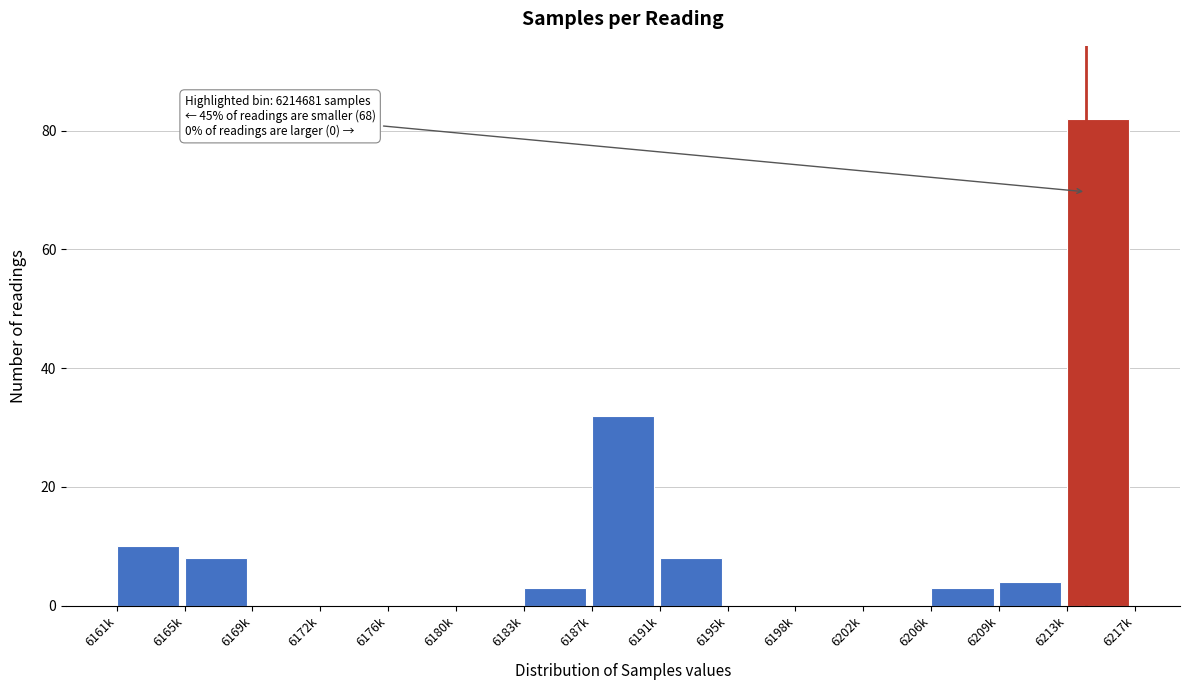

Reading left to right, list all the values displayed in this chart.

6161k=10	6165k=8	6169k=0	6172k=0	6176k=0	6180k=0	6183k=3	6187k=32	6191k=8	6195k=0	6198k=0	6202k=0	6206k=3	6209k=4	6213k=82